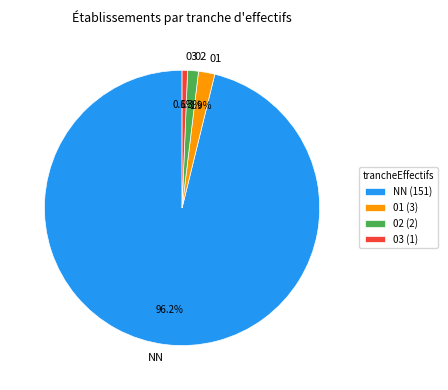

Approximately how many times larger is the value at 01 compared to 02?

1.5